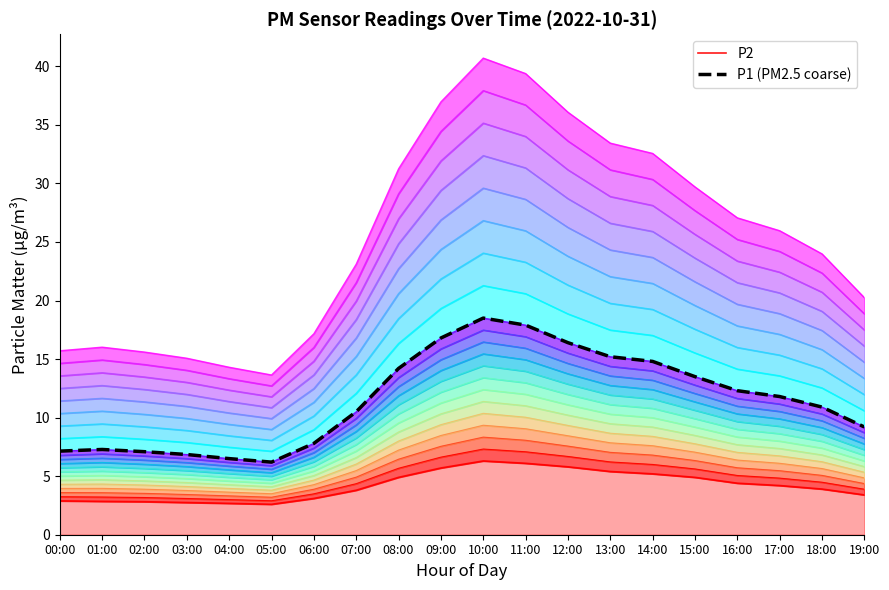

True or false: P1 (PM2.5 coarse) and P2 intersect in this chart.

False